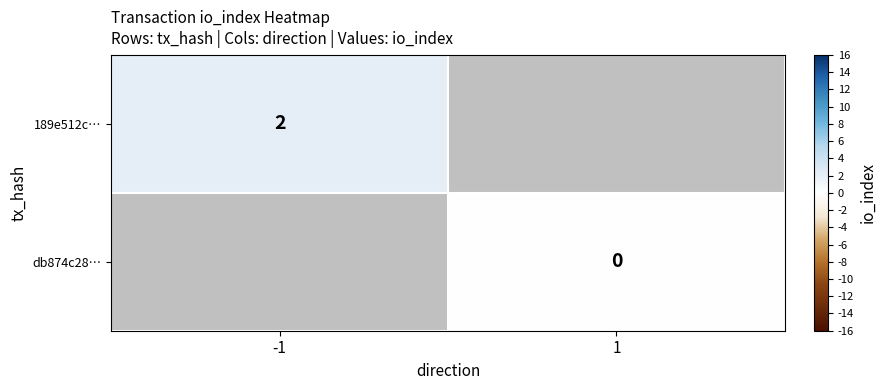

Is it true that 189e512c… equals 3 at -1?

False